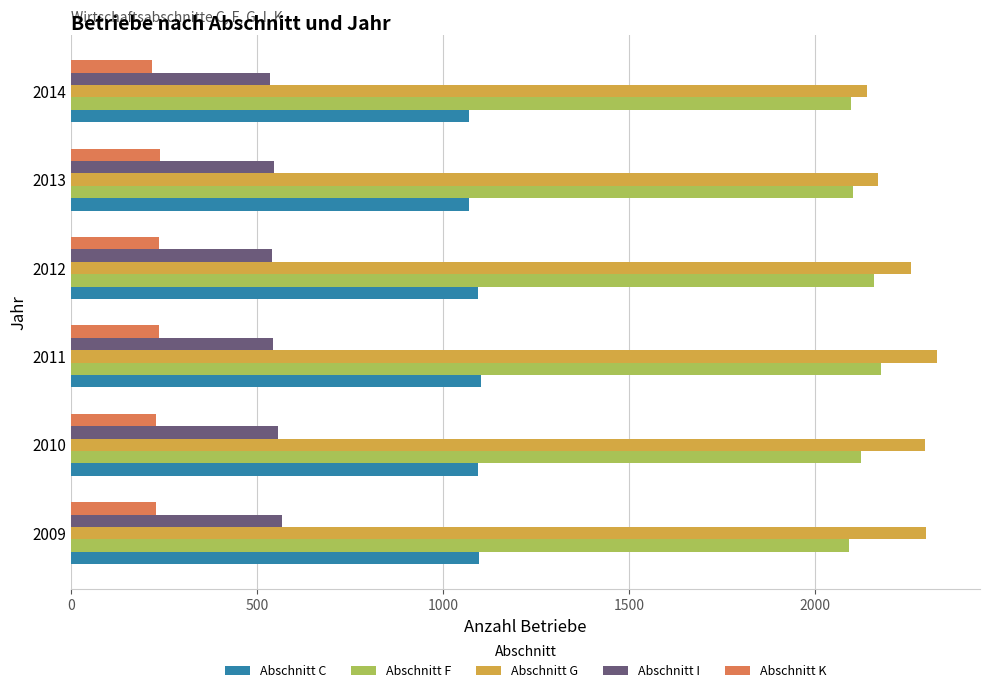

What is the total value across all series at 2010?

6296